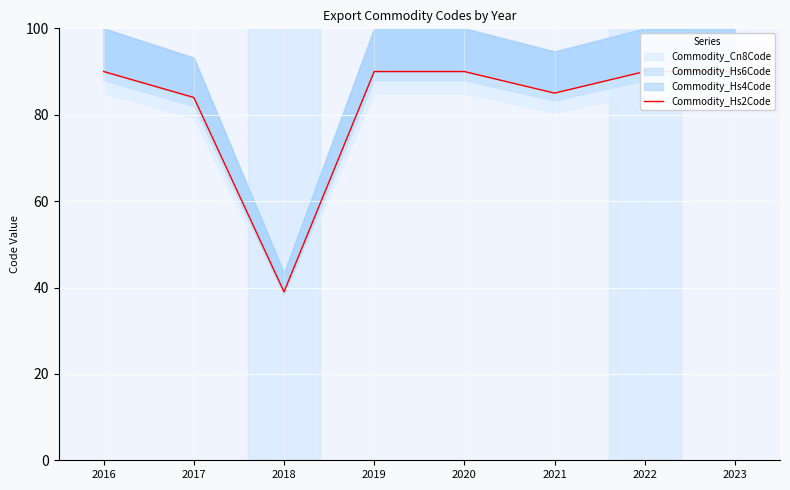

Is this an area chart (filled region under the line)?

No